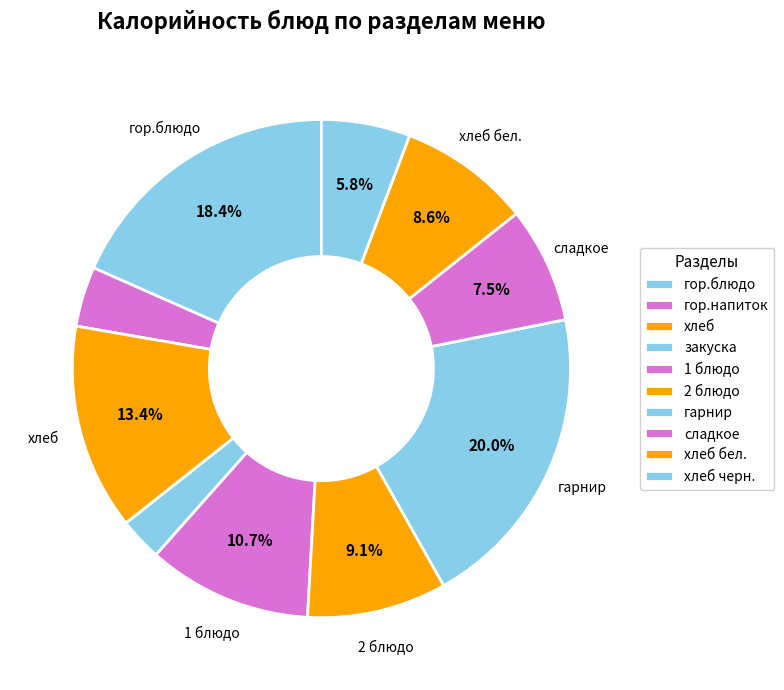

Rank the categories by value from highest to lowest.

гарнир, гор.блюдо, хлеб, 1 блюдо, 2 блюдо, хлеб бел., сладкое, хлеб черн., гор.напиток, закуска